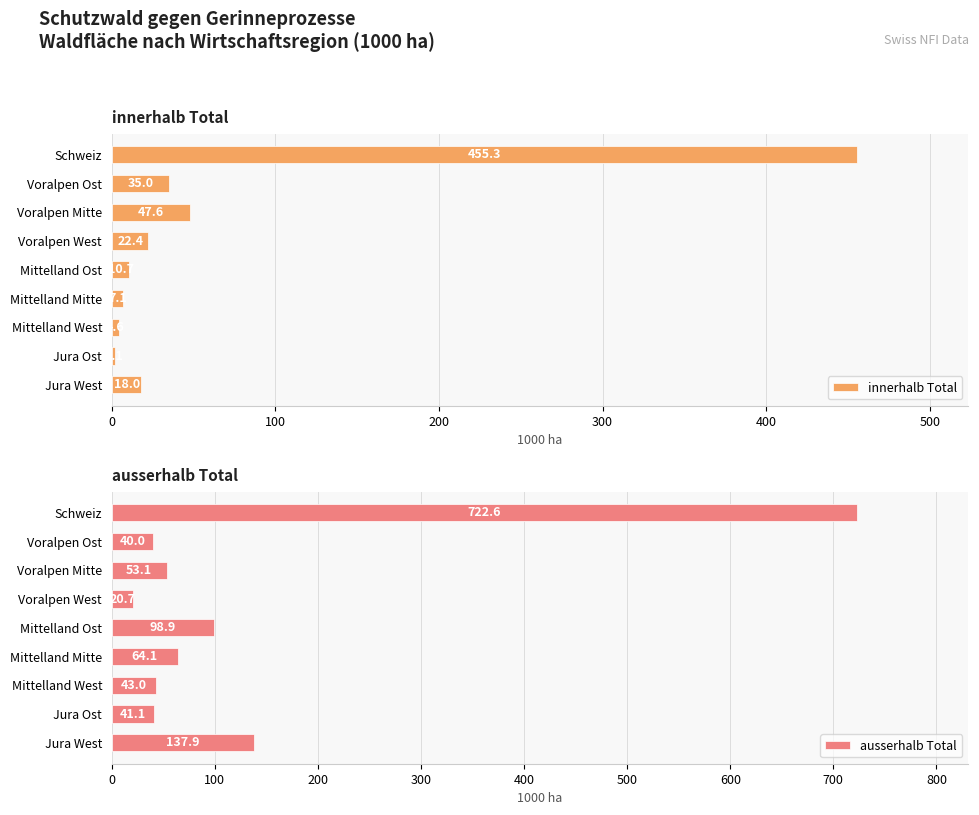

Is it true that innerhalb Total equals 22.4 at Voralpen West?

True